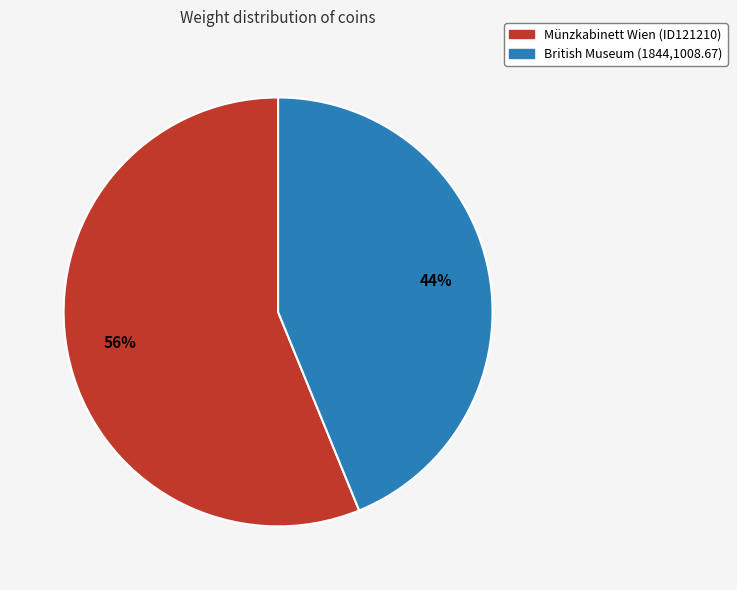

To the nearest percent, what is the average slice percentage?

50%